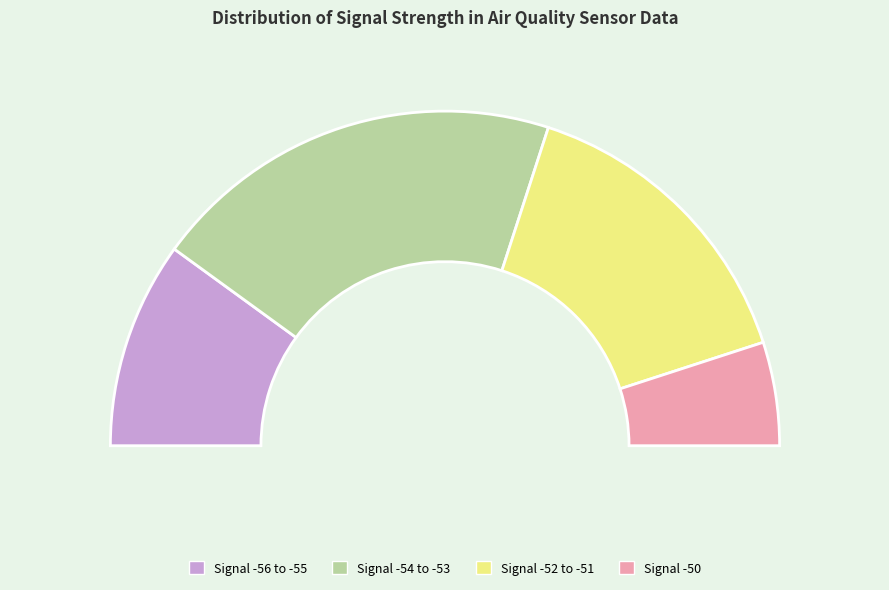

Is -51 the majority of the pie?

No